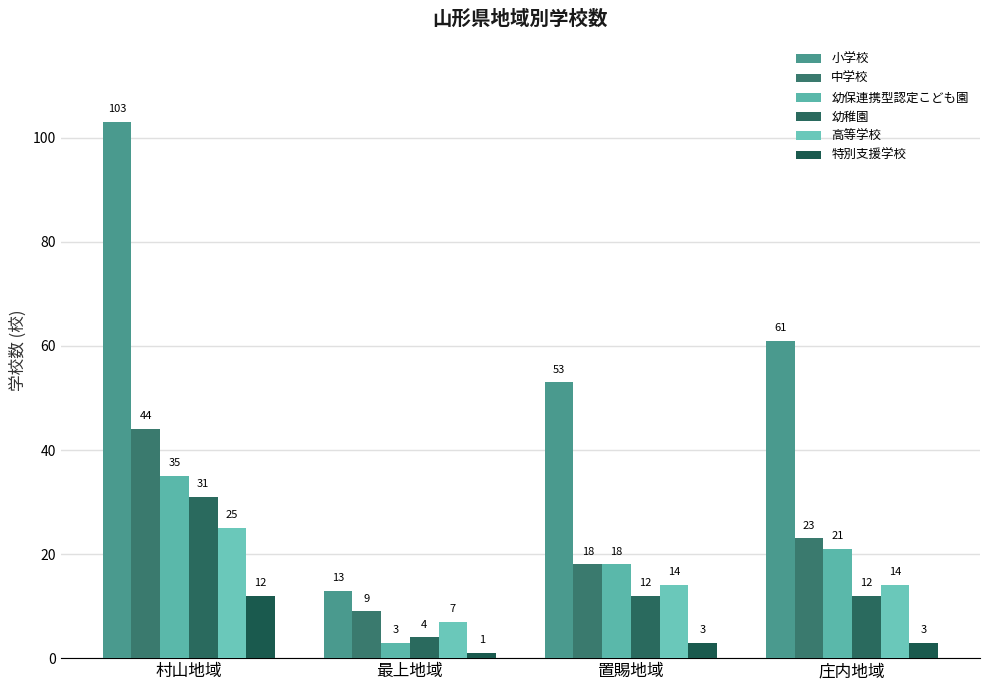

What is the difference between the second highest and second lowest values in the 小学校 series?

8